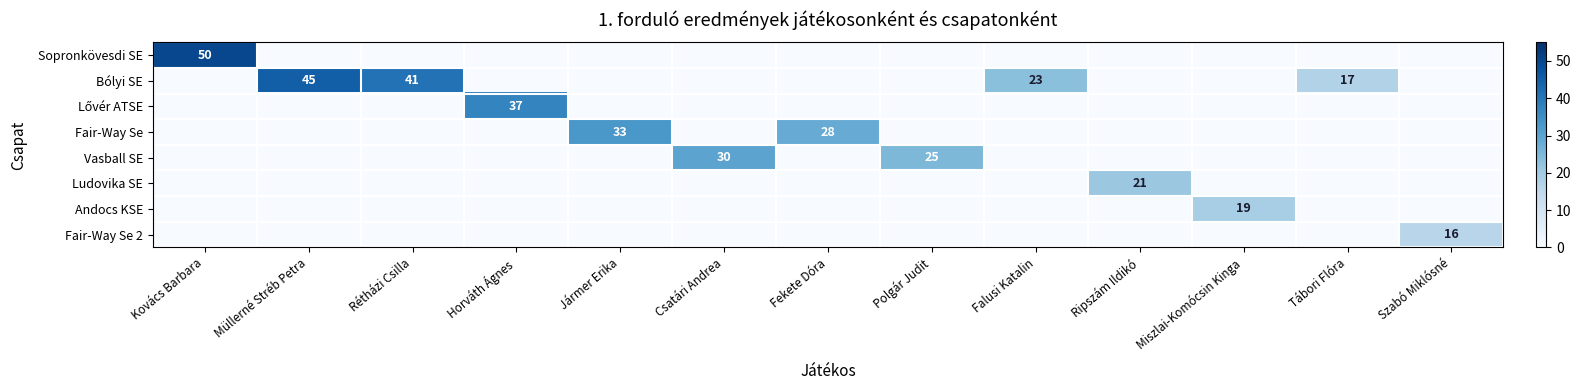

How many values in Fair-Way Se 2 are above zero?

1